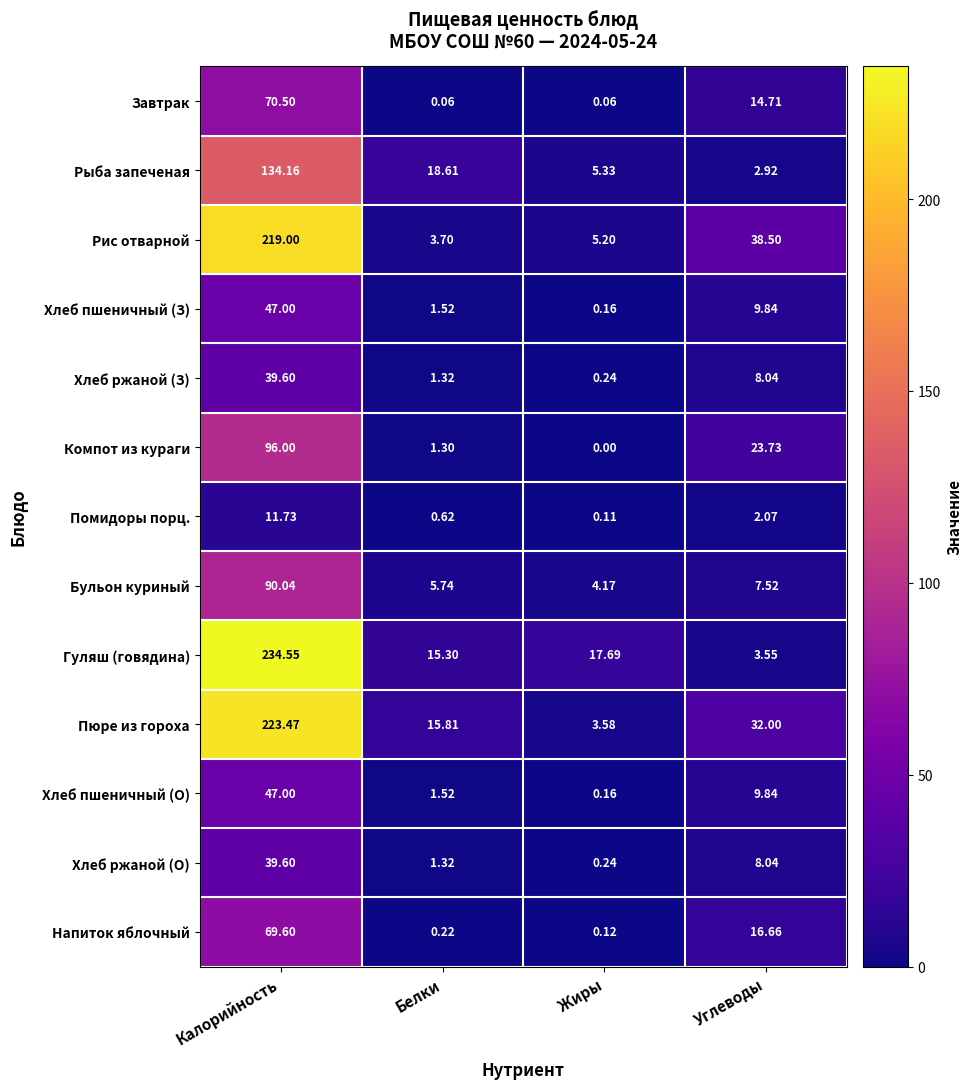

Which series has the largest total across all categories?

Пюре из гороха